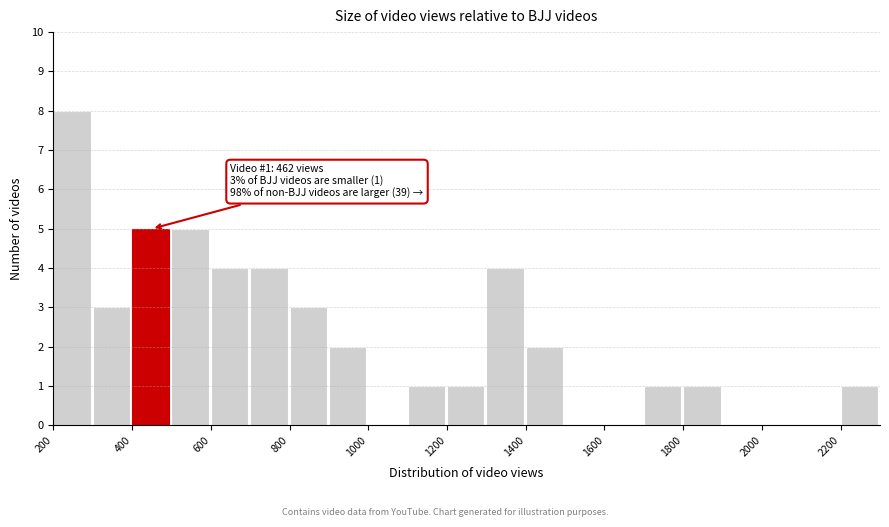

Which range on the x-axis has the tallest bar?

200 to 300